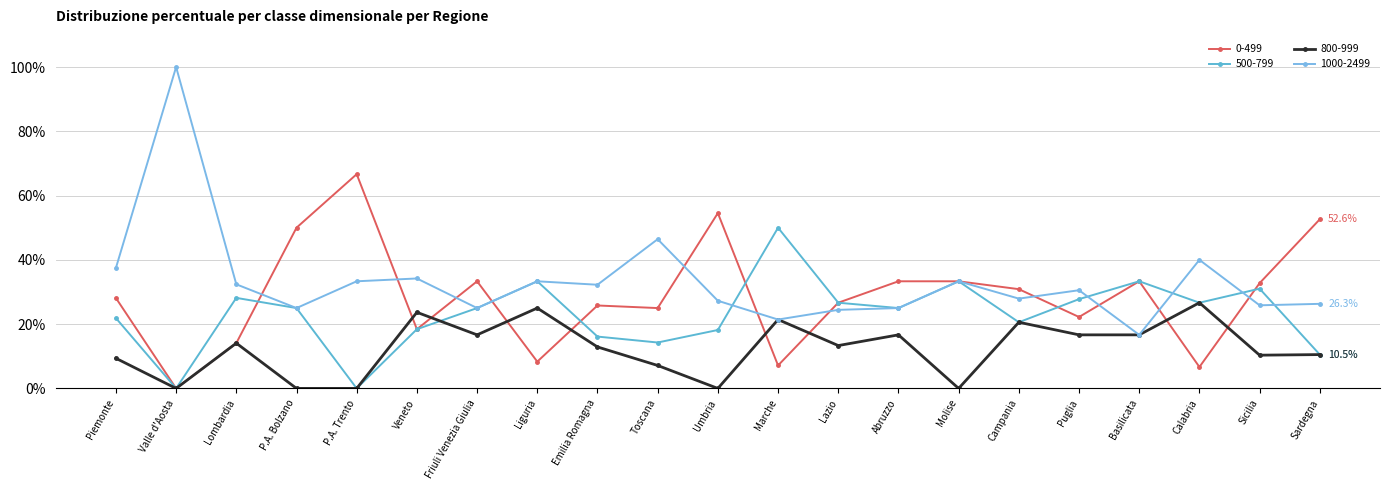

What is the sum of the 800-999 values at Calabria and Friuli Venezia Giulia?

0.4